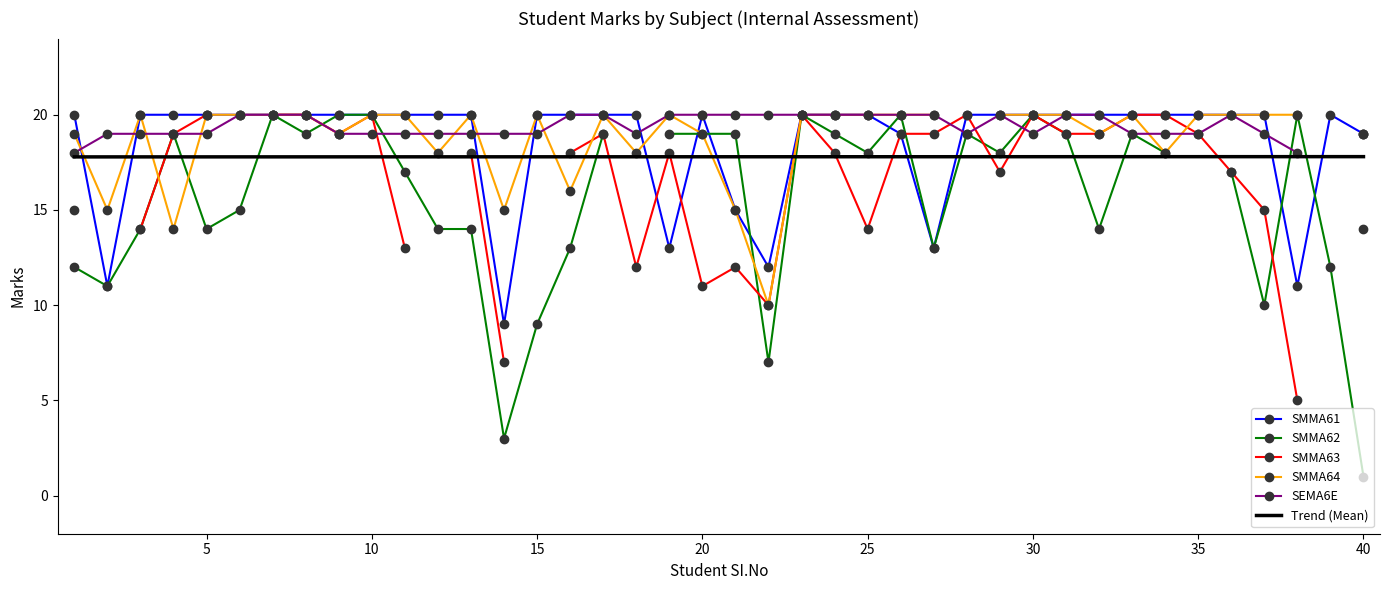

What is the minimum value for SMMA61?

9.0